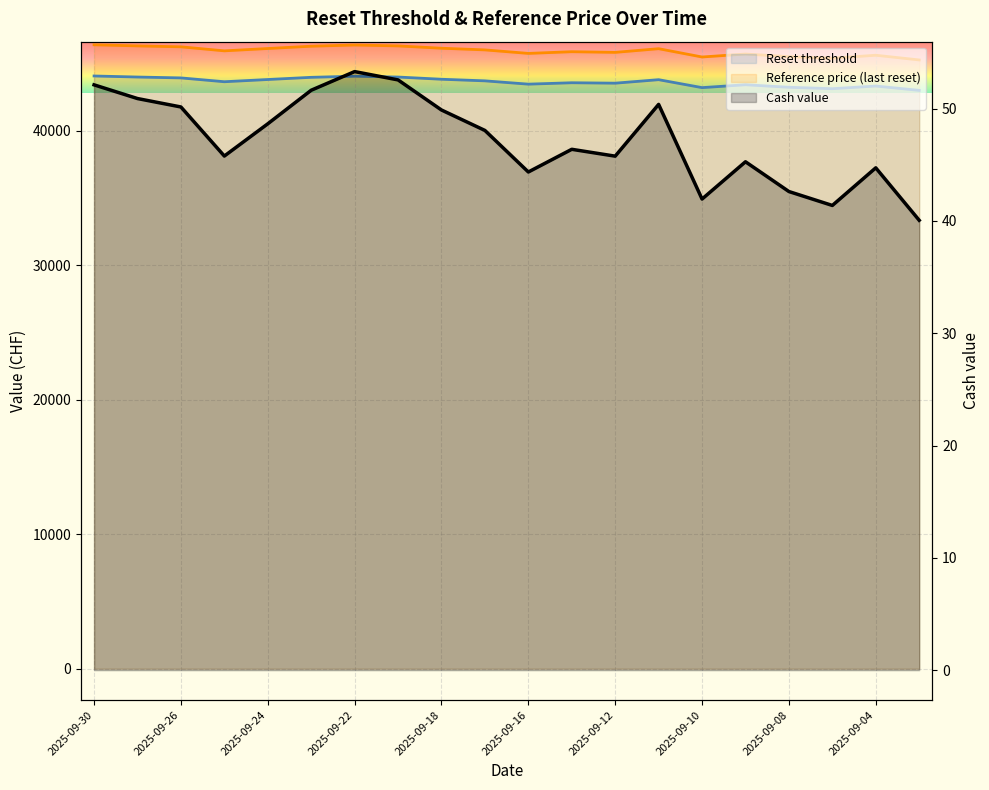

True or false: Reset threshold and Cash value intersect in this chart.

False